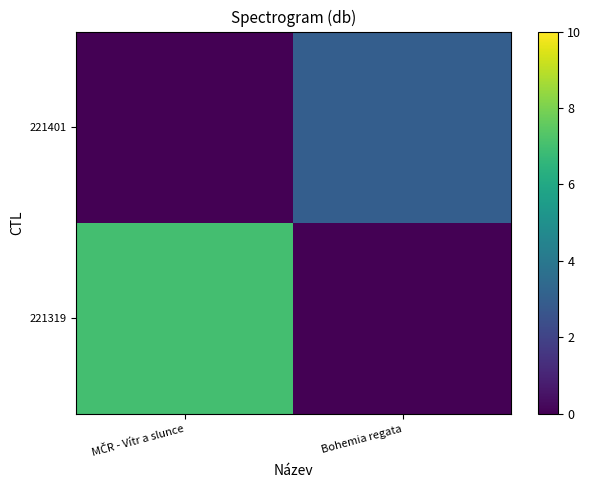

Rank the series by their average value, from lowest to highest.

221401, 221319